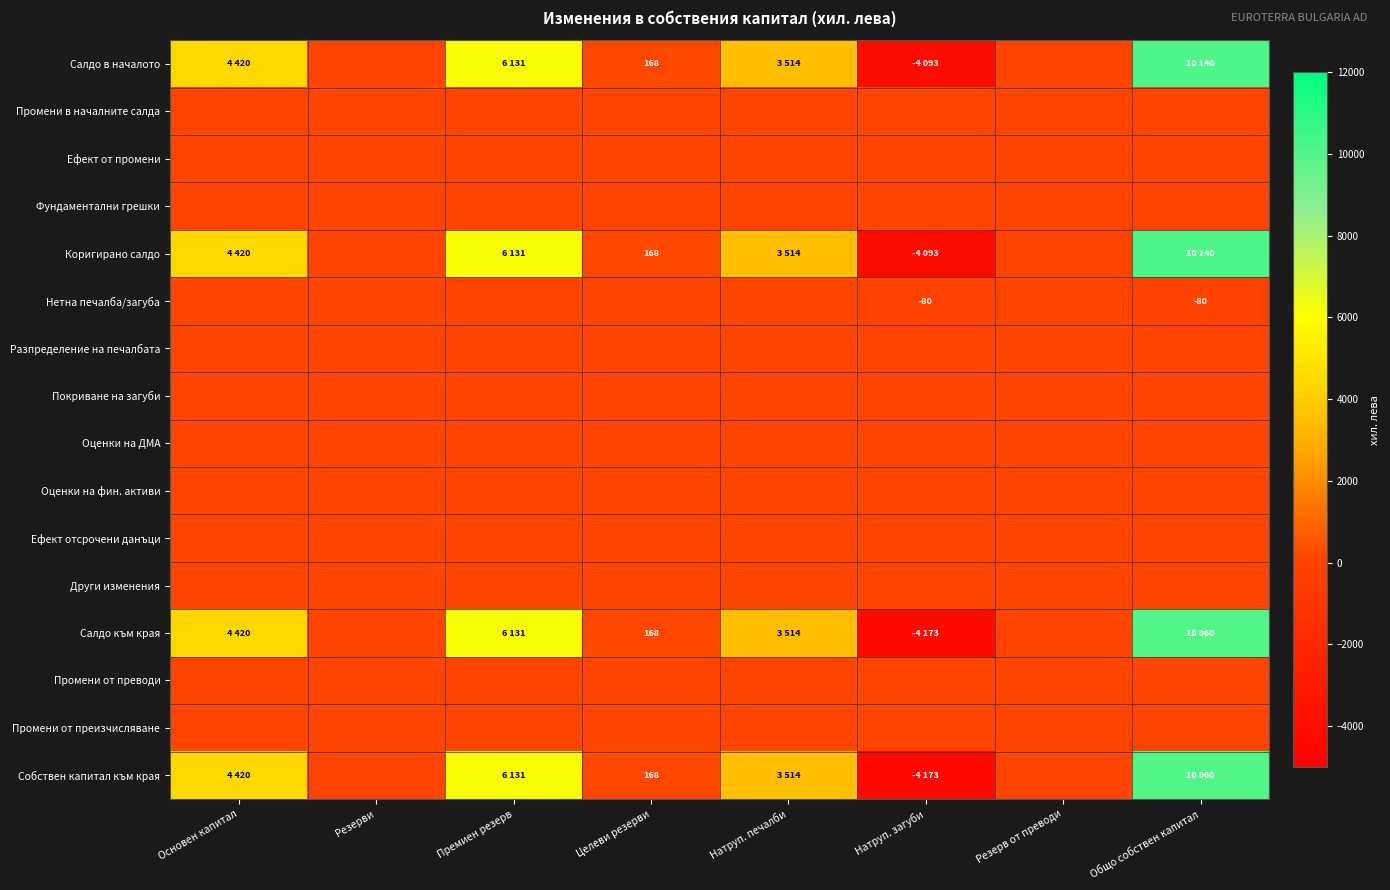

The Нетна печалба/загуба series shows -80 at Натруп. загуби. True or false?

True